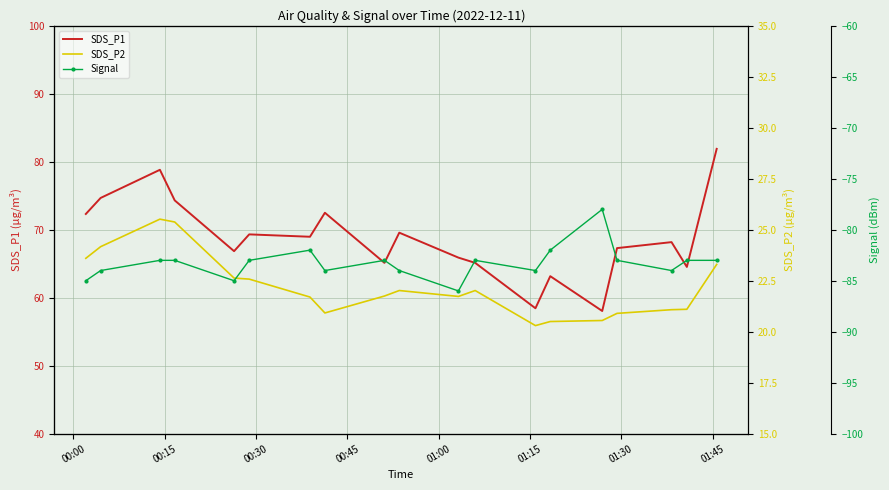

What is the highest value of the SDS_P1 series?

81.9